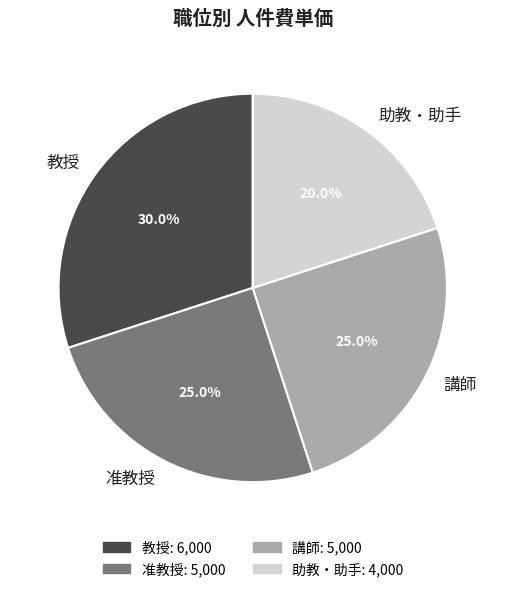

Between 准教授 and 教授, which is larger?

教授